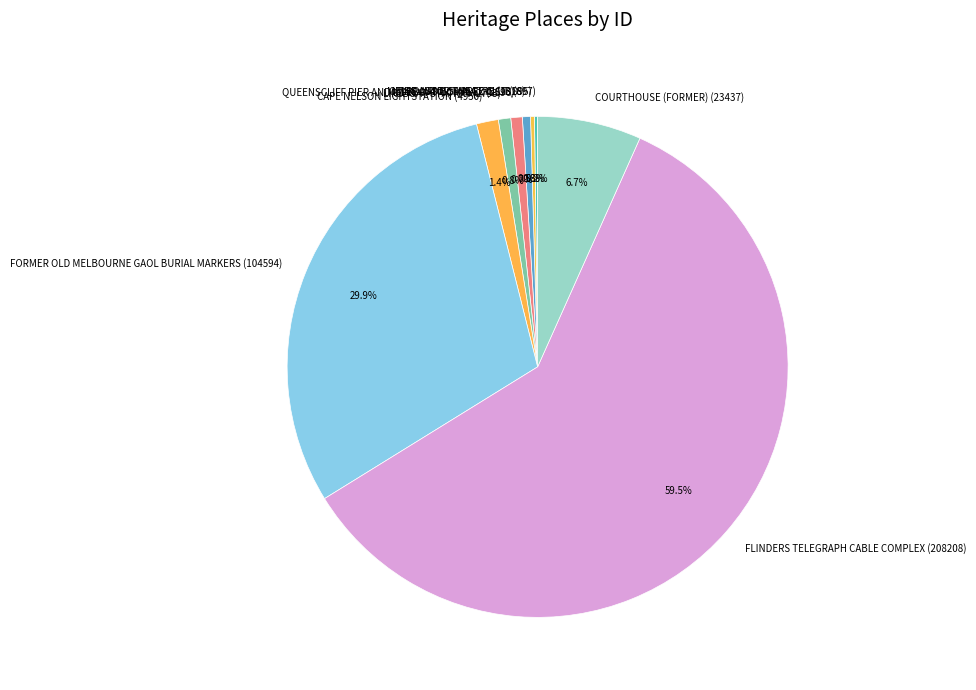

Is there any slice that represents more than half of the pie?

Yes